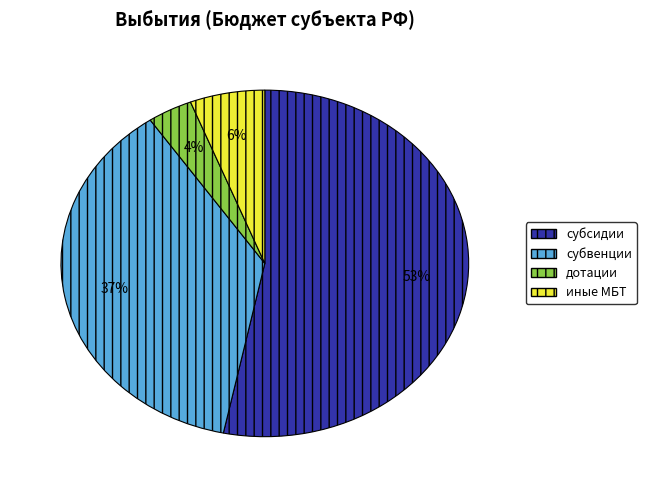

To the nearest percent, what is the average slice percentage?

25%